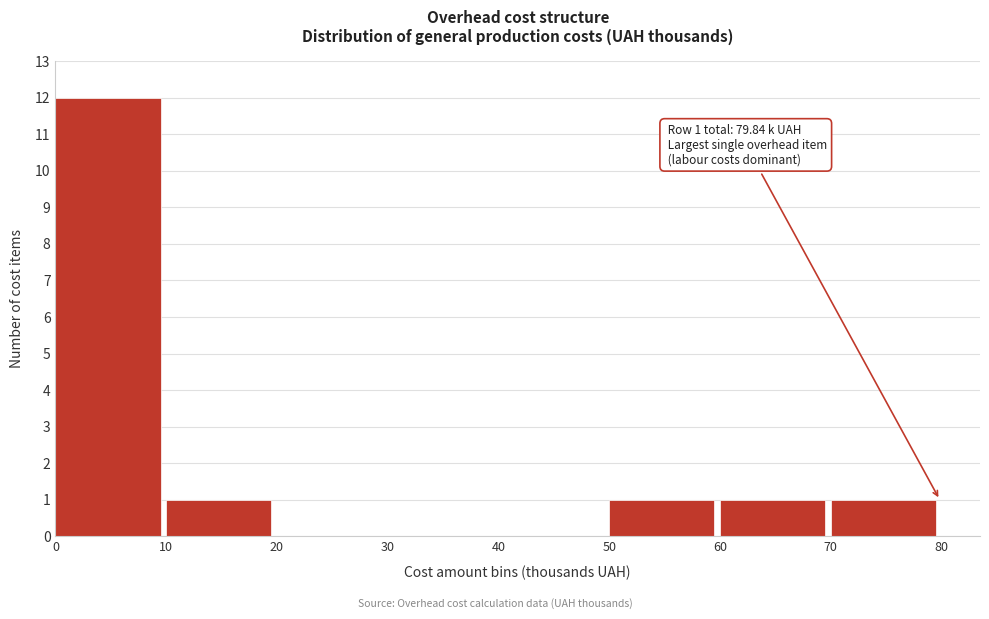

Which range on the x-axis has the tallest bar?

0 to 10